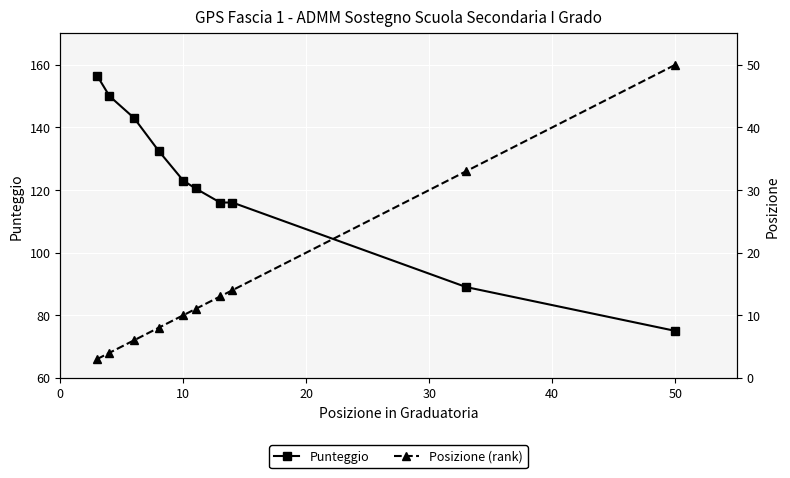

List the series in order of their overall mean, highest first.

Punteggio, Posizione (rank)